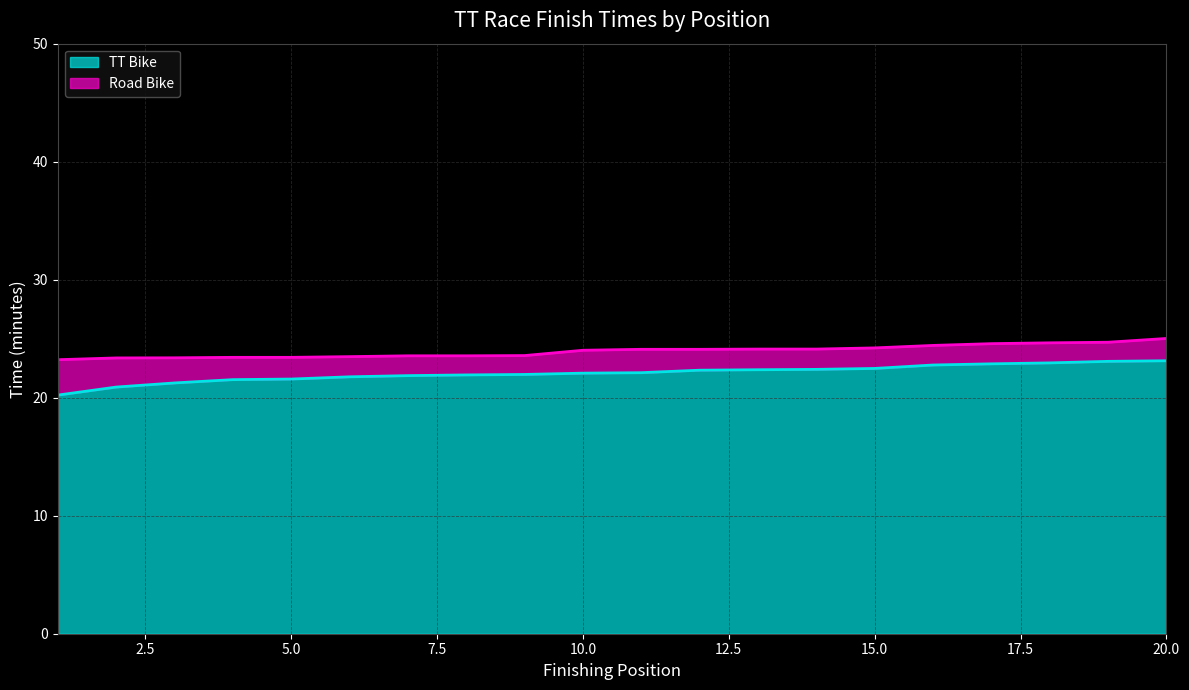

What is the difference between the second highest and minimum values in the Road Bike series?

1.5